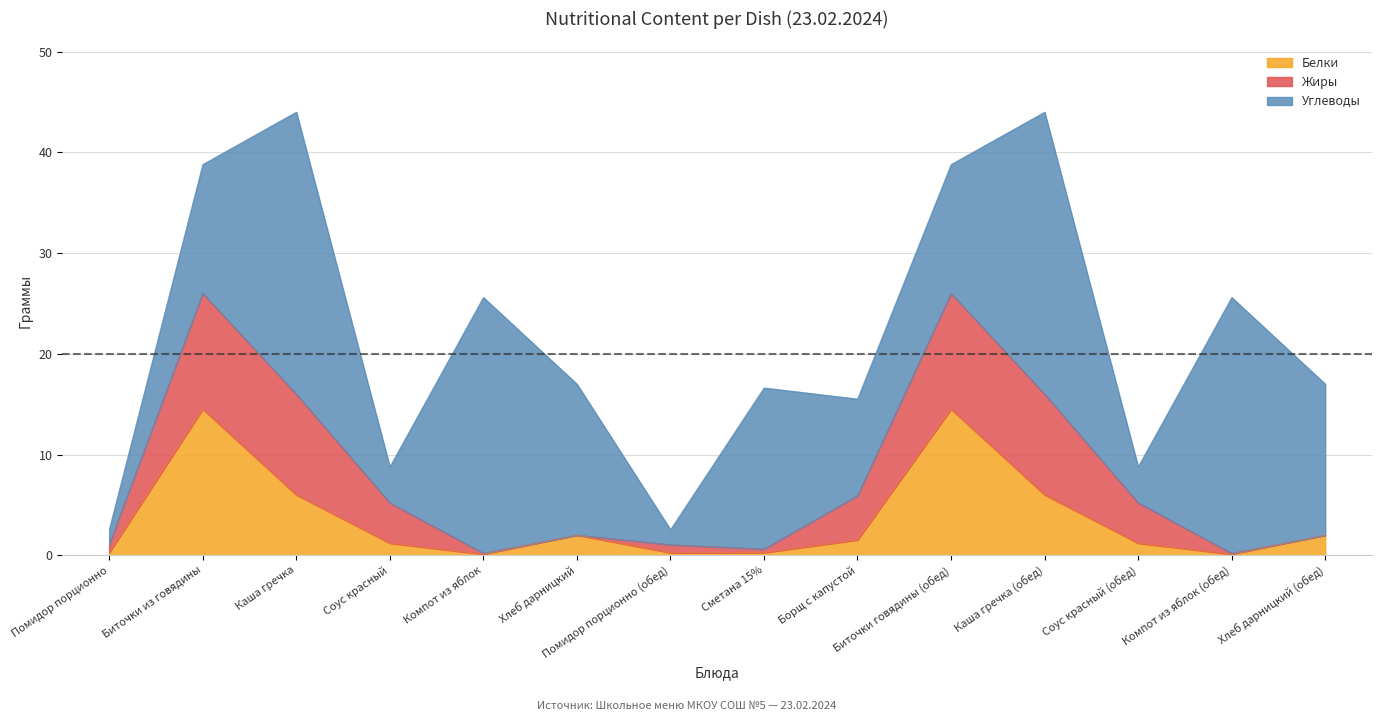

How many times do Углеводы and Жиры cross each other?

4